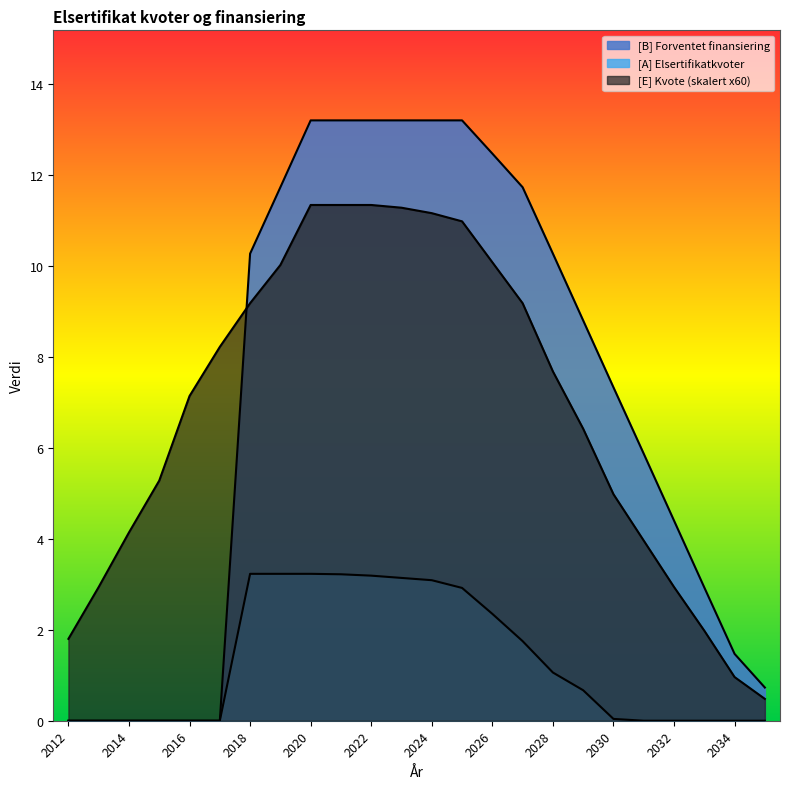

What is the maximum value shown in the chart?

13.2